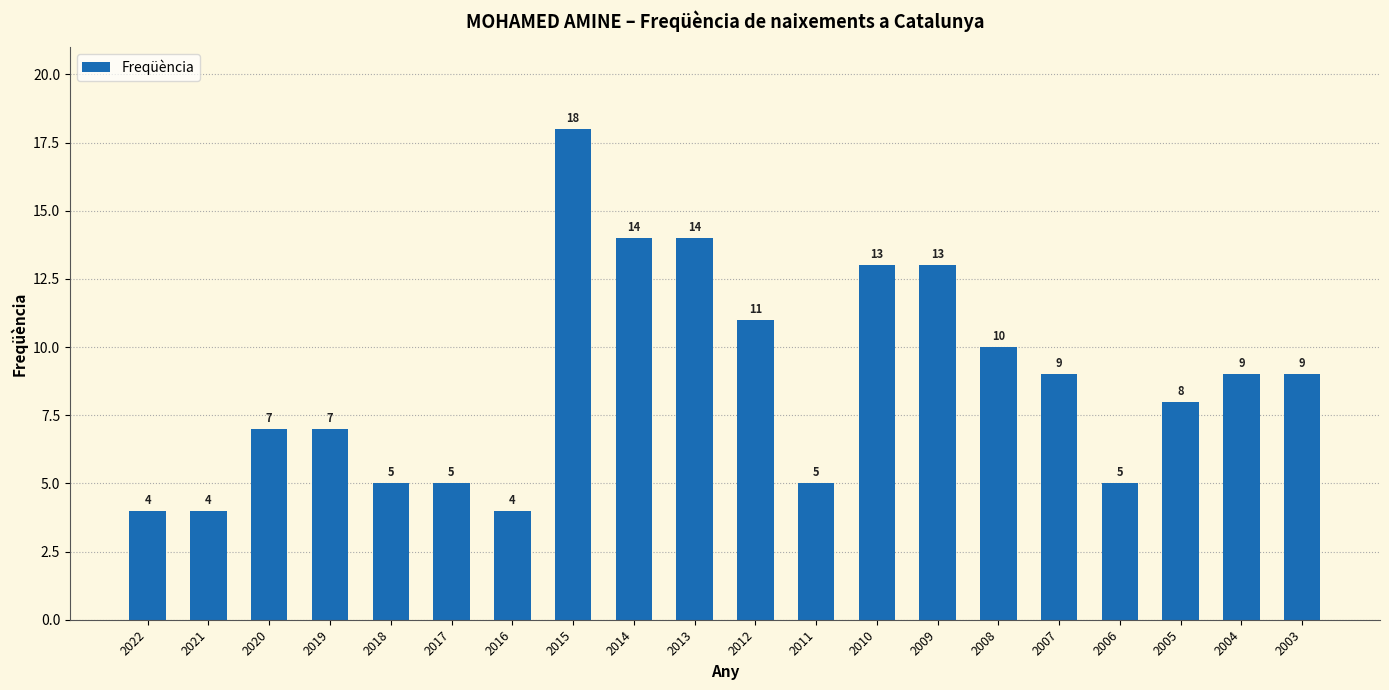

Which has a higher value, 2020 or 2005?

2005